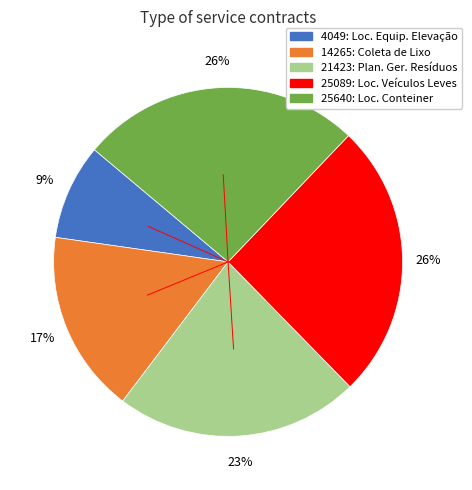

Count the number of slices in the pie.

5